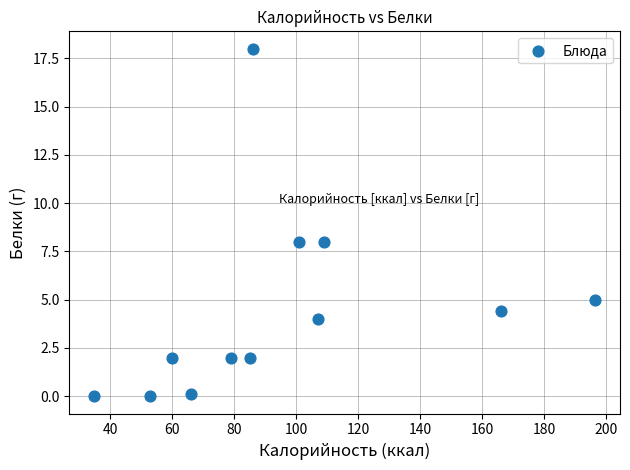

What is the average Y value?

4.5